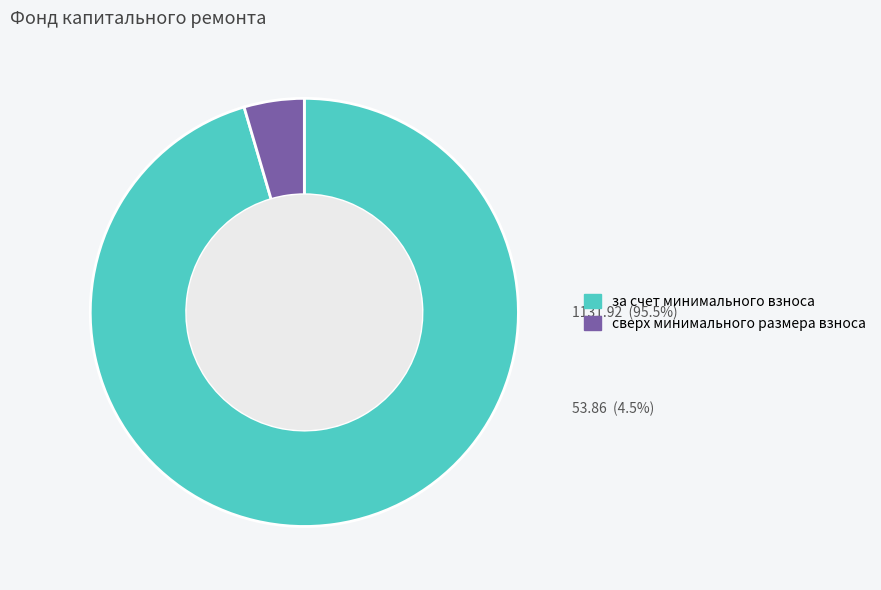

How many segments does this pie chart have?

2